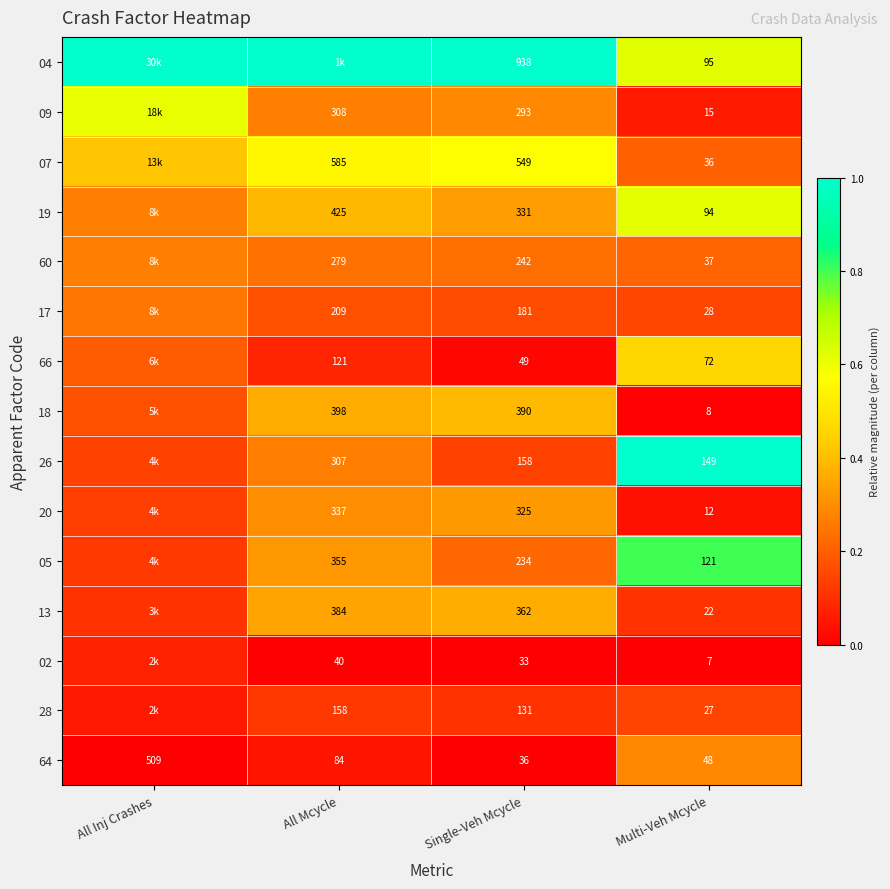

Is the value of 28 at Multi-Veh Mcycle greater than the value of 07 at All Mcycle?

No